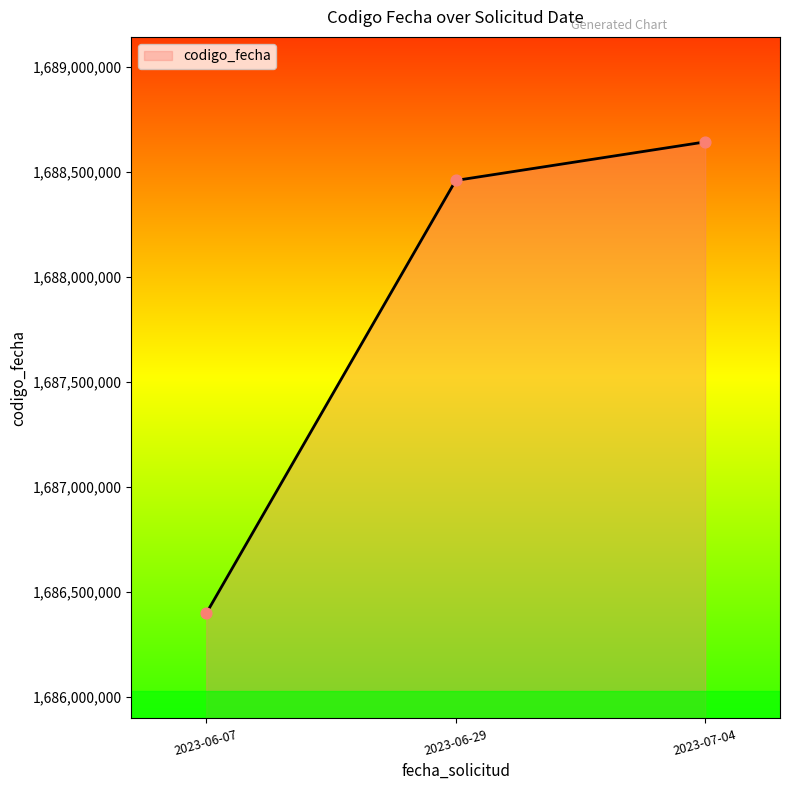

What is the change in value from 2023-06-29 to 2023-07-04?

+183527